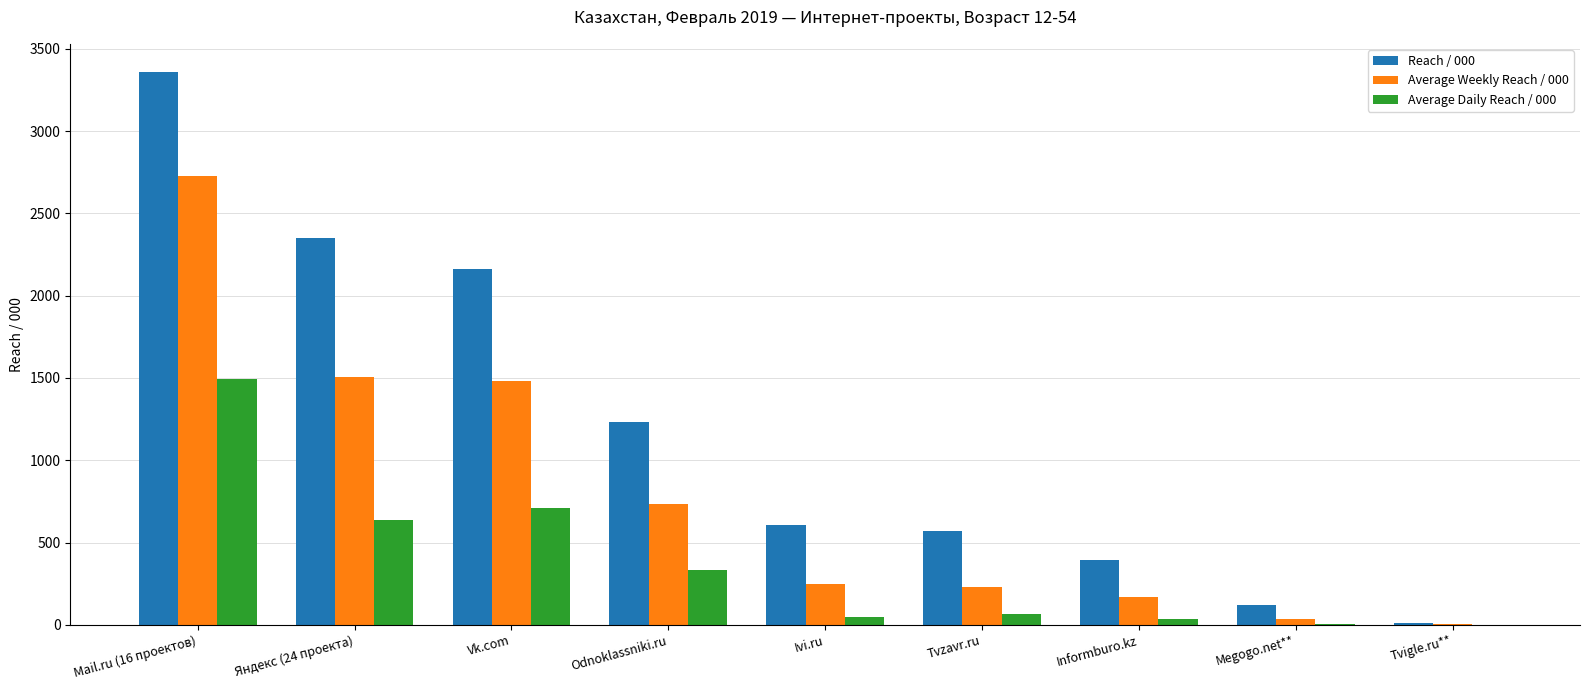

Where is Average Daily Reach / 000 nearest to the value 748?

Vk.com